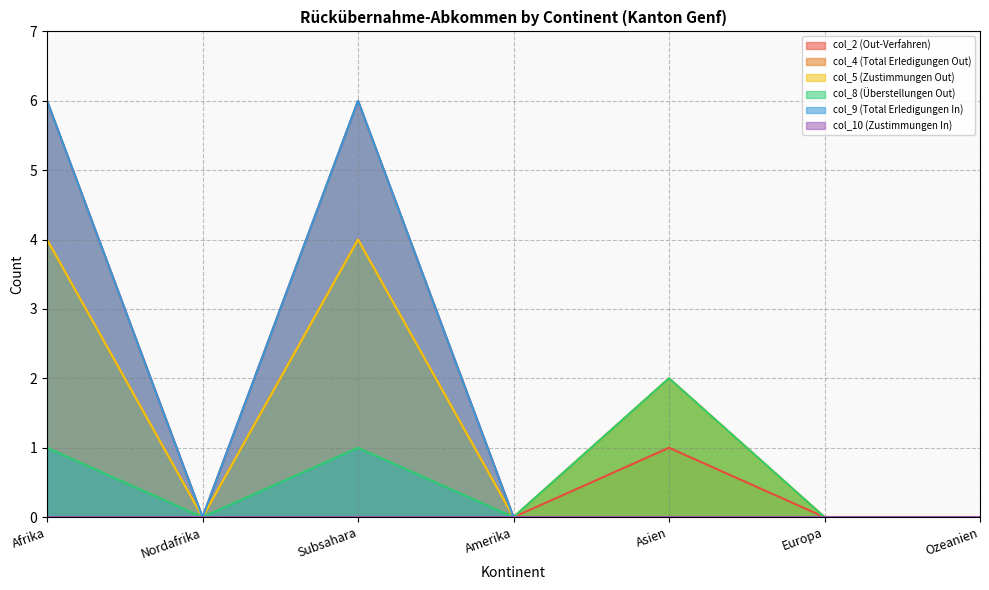

True or false: col_9 (Total Erledigungen In) has a value of -4 at Ozeanien.

False